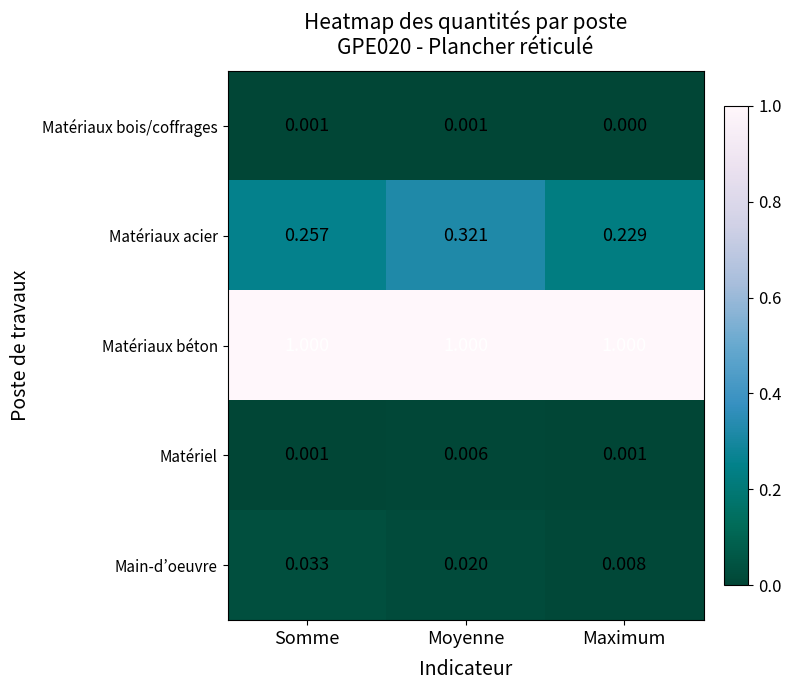

Rank the series at Moyenne from lowest to highest value.

Matériaux bois/coffrages, Matériel, Main-d’oeuvre, Matériaux acier, Matériaux béton